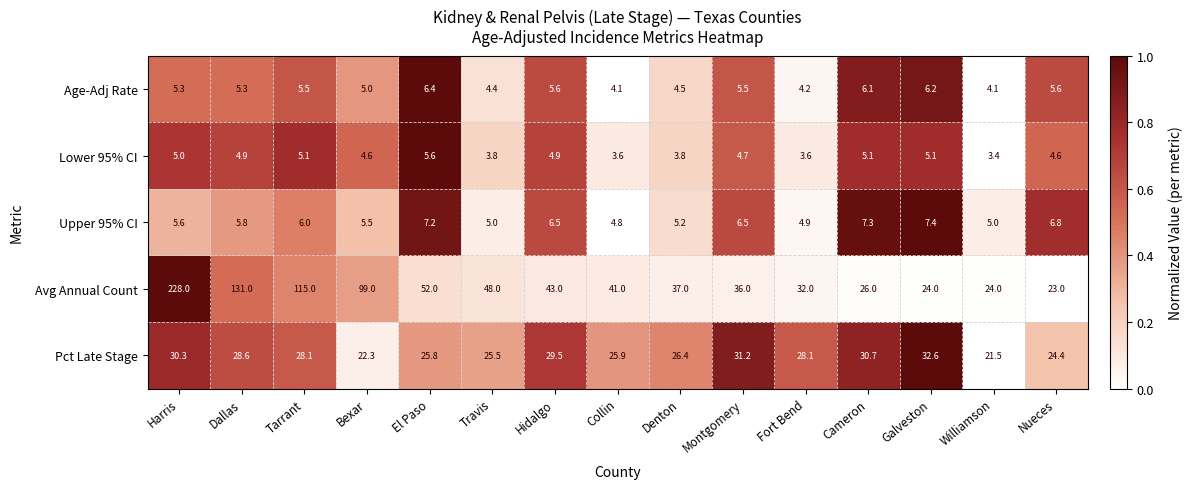

Where is Age-Adj Rate nearest to the value 5?

Bexar